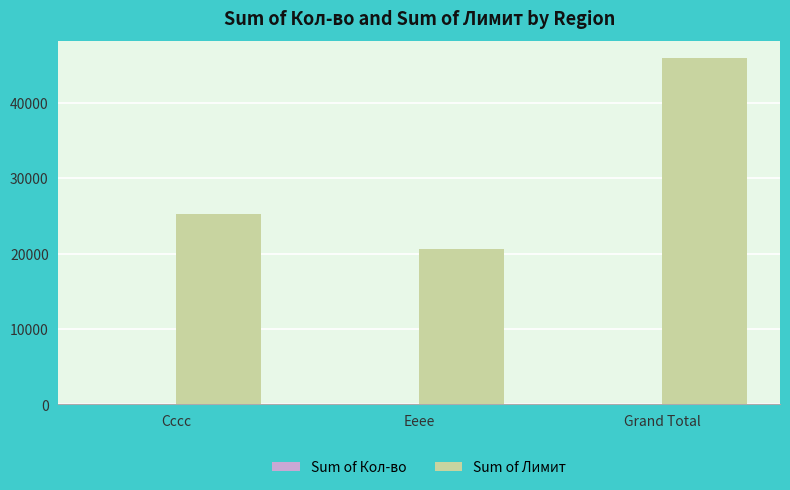

At which label is Sum of Лимит closest to 33244?

Cccc